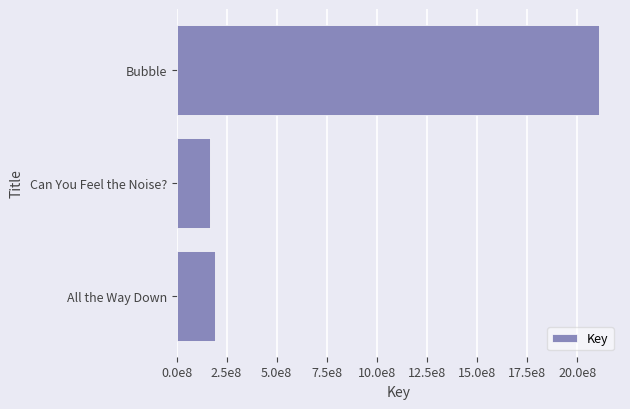

How many data points does each series have?

3